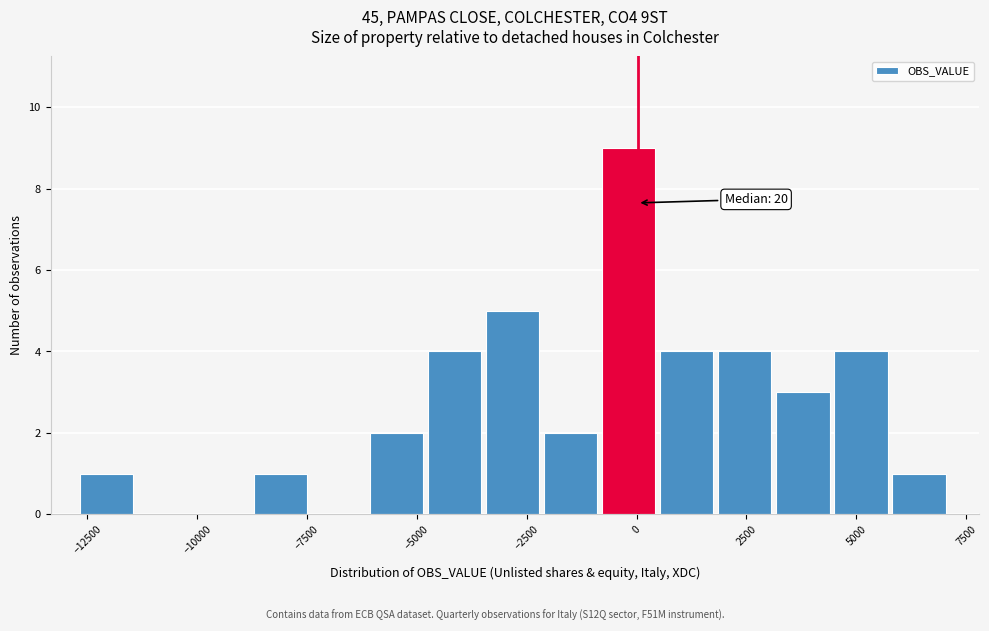

Read against the x-axis, roughly where is the centre of the tallest bar?

0